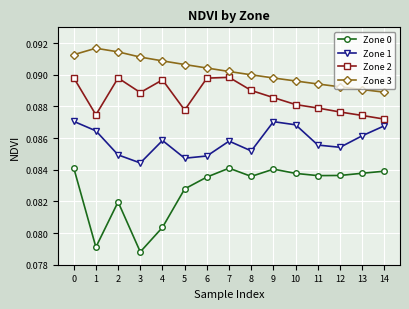

Which category has the highest value across all series?

1